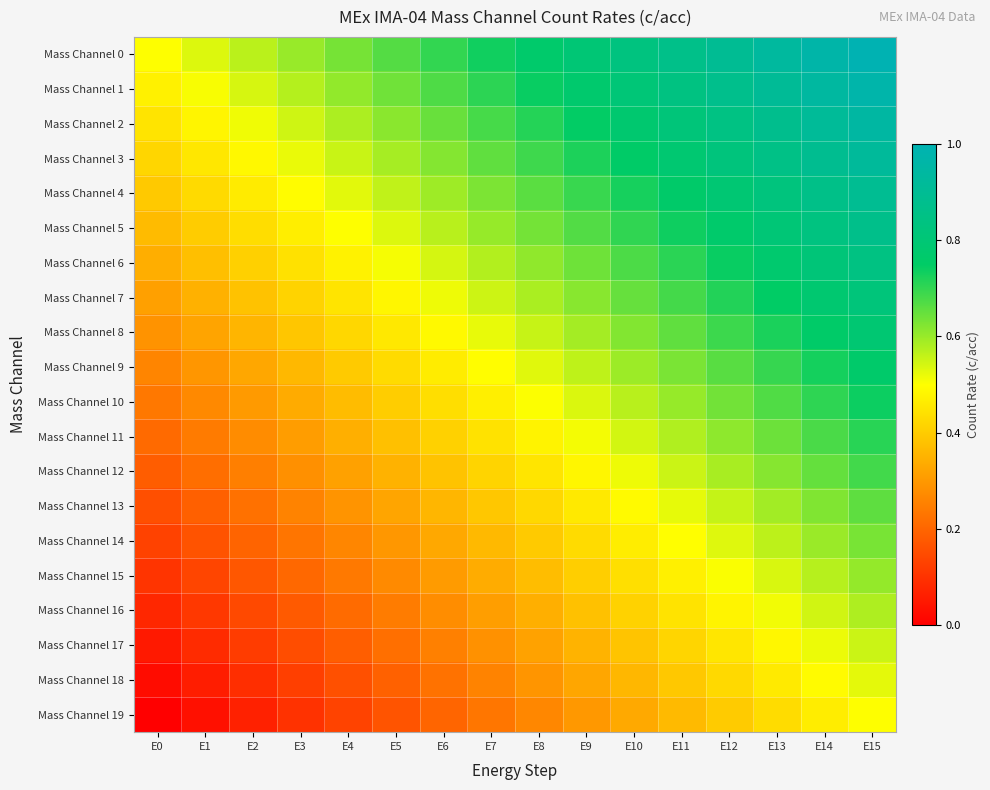

Rank the series at E11 from highest to lowest value.

Mass Channel 0, Mass Channel 1, Mass Channel 2, Mass Channel 3, Mass Channel 4, Mass Channel 5, Mass Channel 6, Mass Channel 7, Mass Channel 8, Mass Channel 9, Mass Channel 10, Mass Channel 11, Mass Channel 12, Mass Channel 13, Mass Channel 14, Mass Channel 15, Mass Channel 16, Mass Channel 17, Mass Channel 18, Mass Channel 19